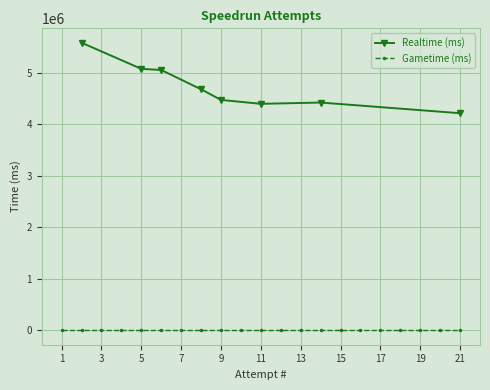

Rank the series by their maximum value, from lowest to highest.

Gametime (ms), Realtime (ms)